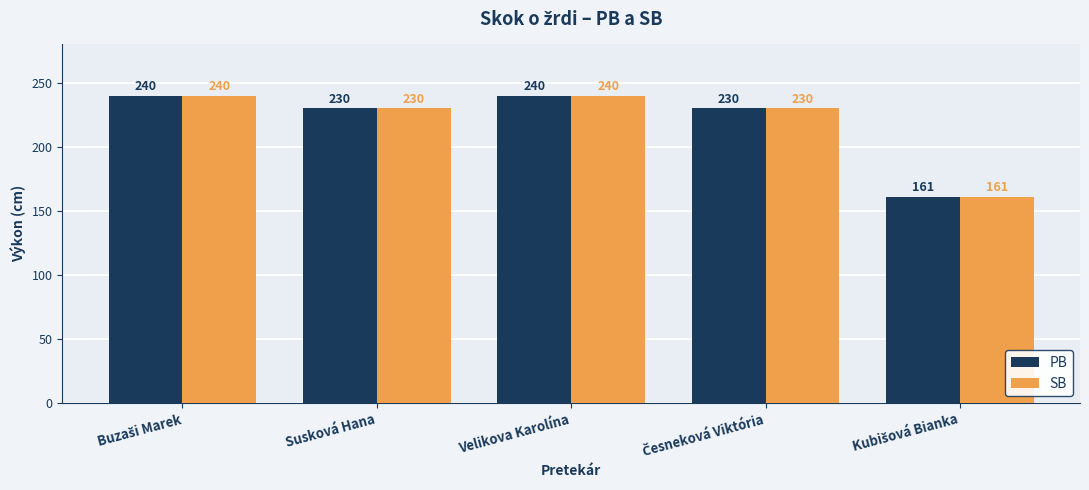

What are all the series names shown in the legend?

PB, SB